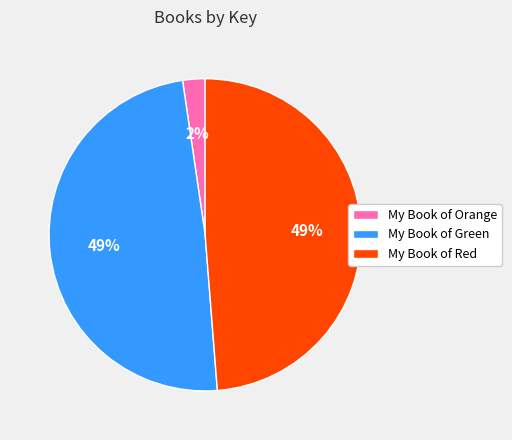

Combined, do My Book of Red and My Book of Green account for over 50%?

Yes